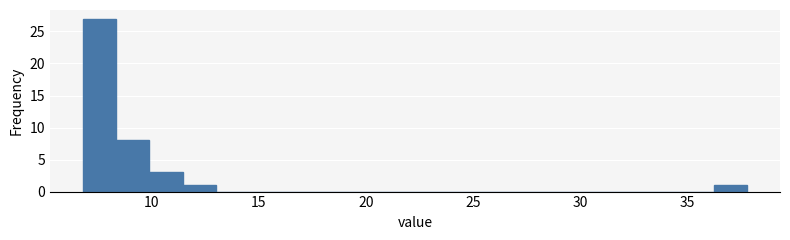

Read against the x-axis, roughly where is the centre of the tallest bar?

7.5